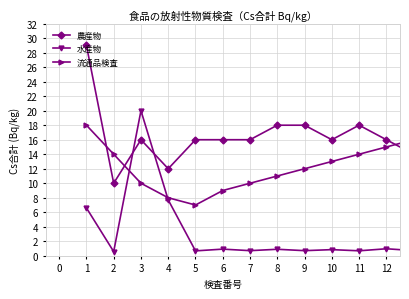

True or false: 農産物 and 水産物 cross at least once.

True